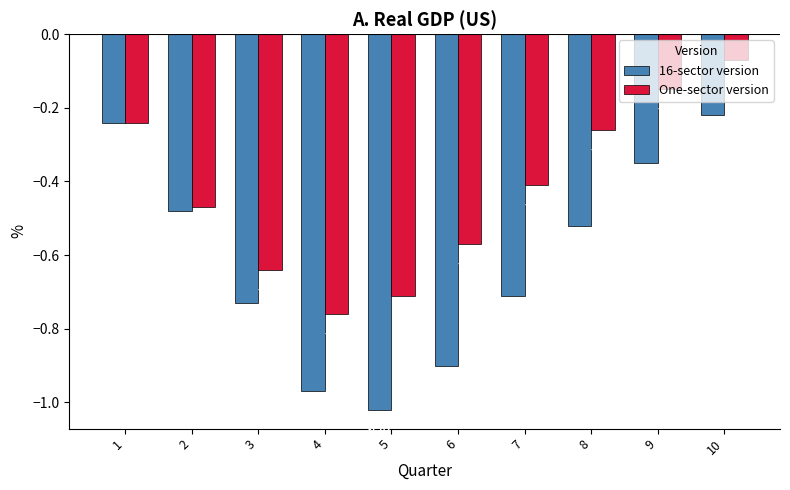

What are all the series names shown in the legend?

16-sector version, One-sector version